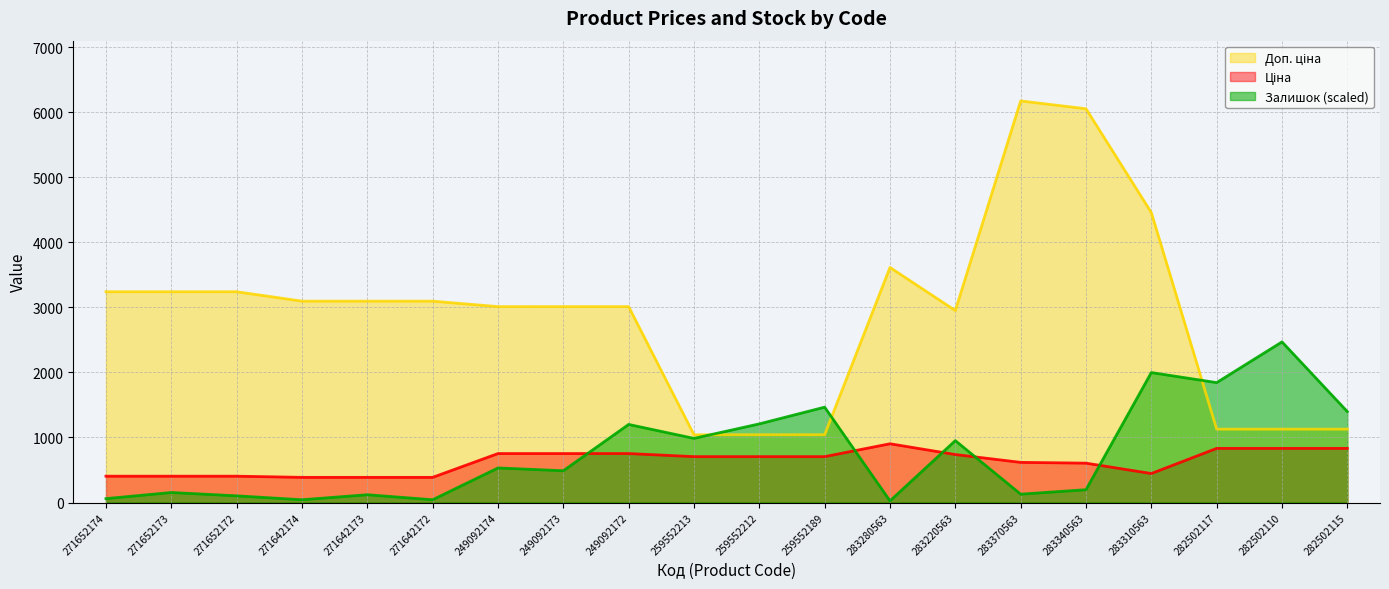

Which series has the largest total across all categories?

Доп. ціна